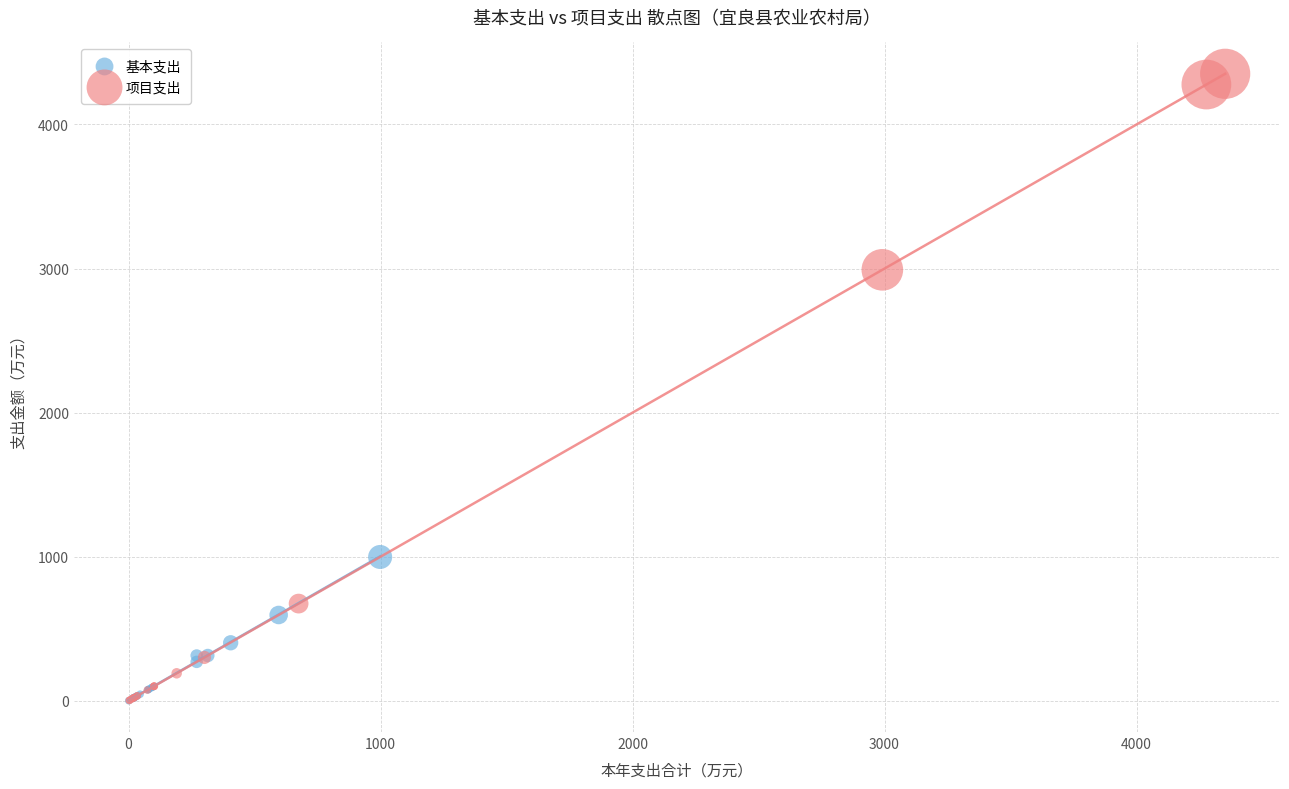

Which series has the largest Y range (max minus min)?

项目支出